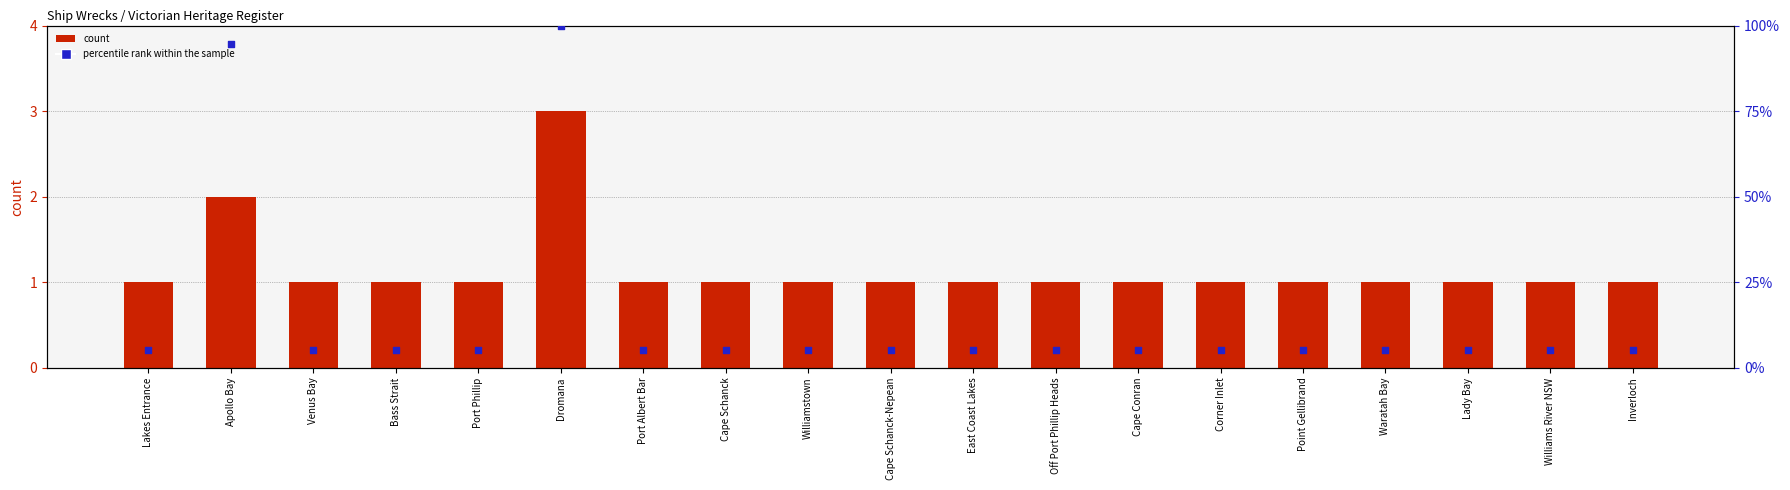

Is the value of count at Inverloch greater than the value of percentile rank within the sample at Lakes Entrance?

No